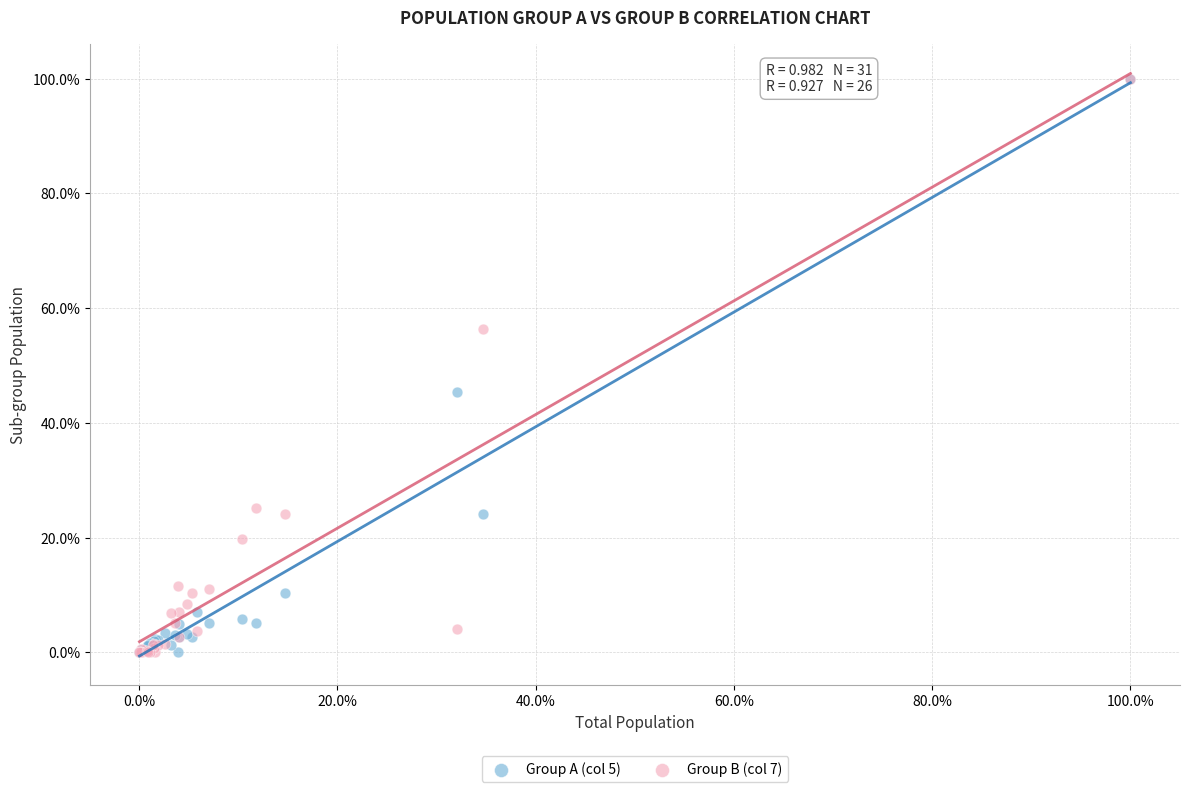

What are all the series names shown in the legend?

Group A (col 5), Group B (col 7)